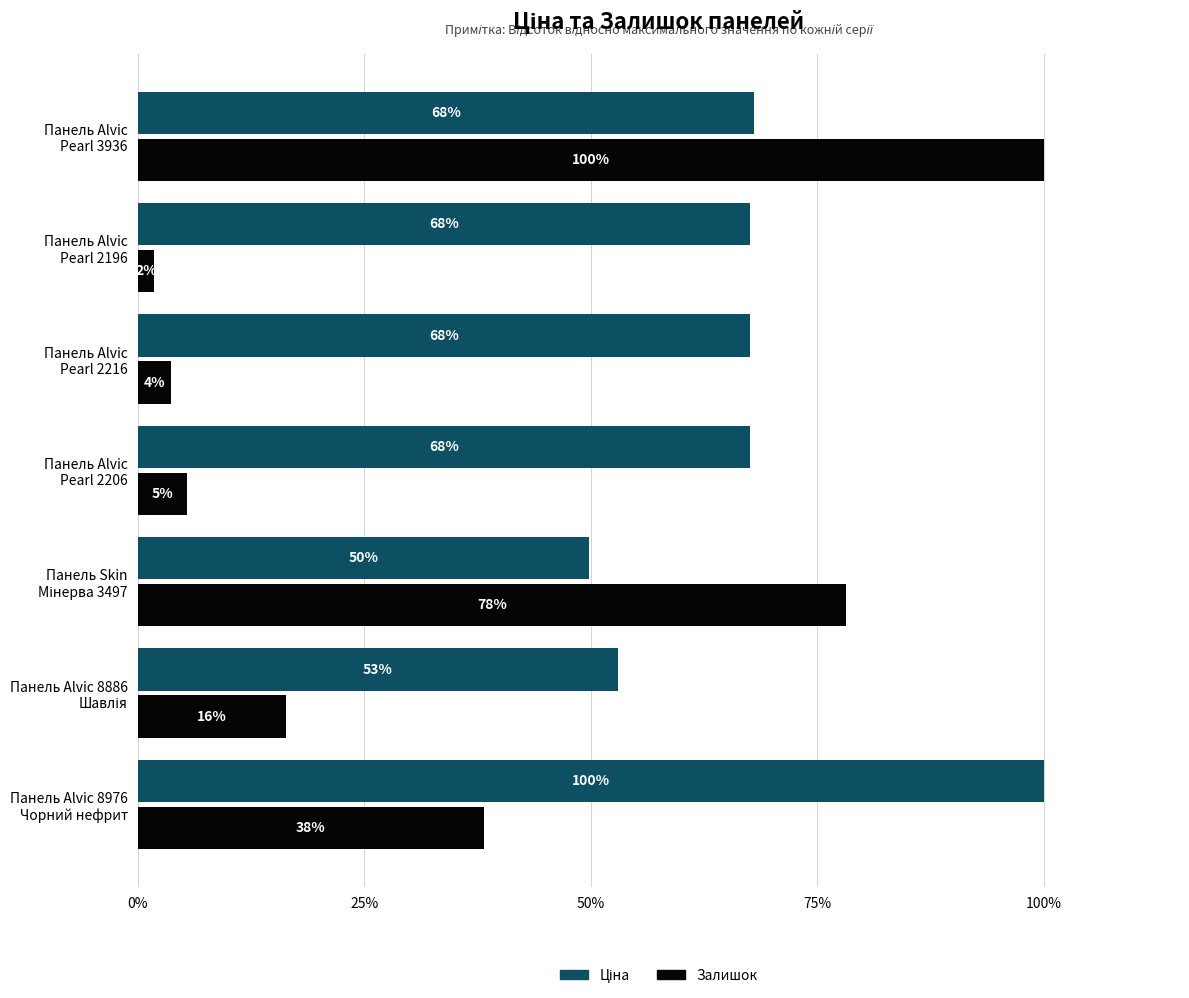

At how many categories does at least one series exceed 62?

6